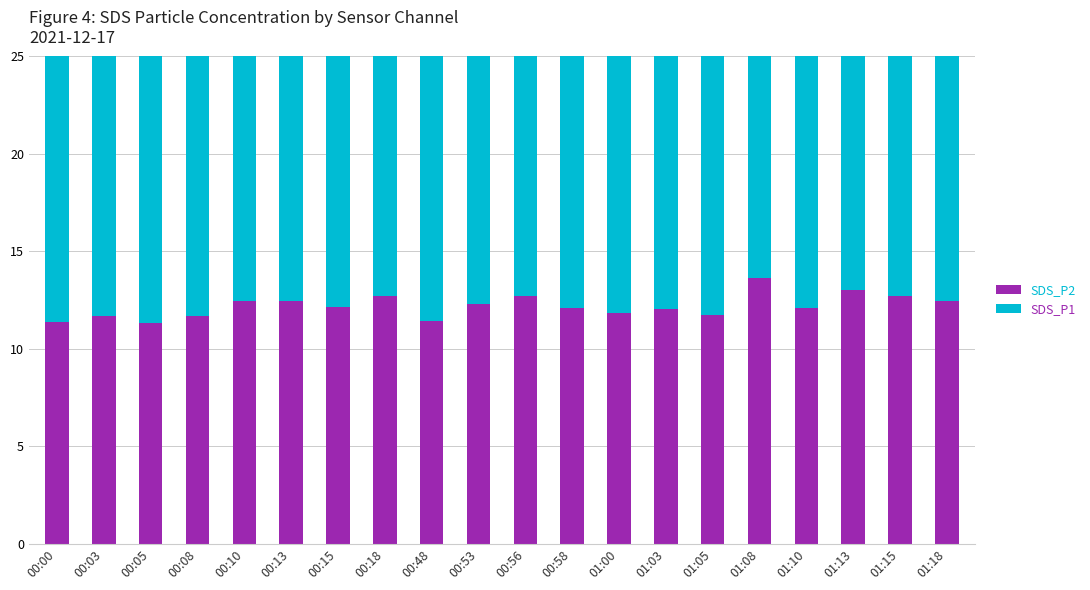

Is the value of SDS_P1 at 01:10 greater than the value of SDS_P2 at 00:58?

Yes